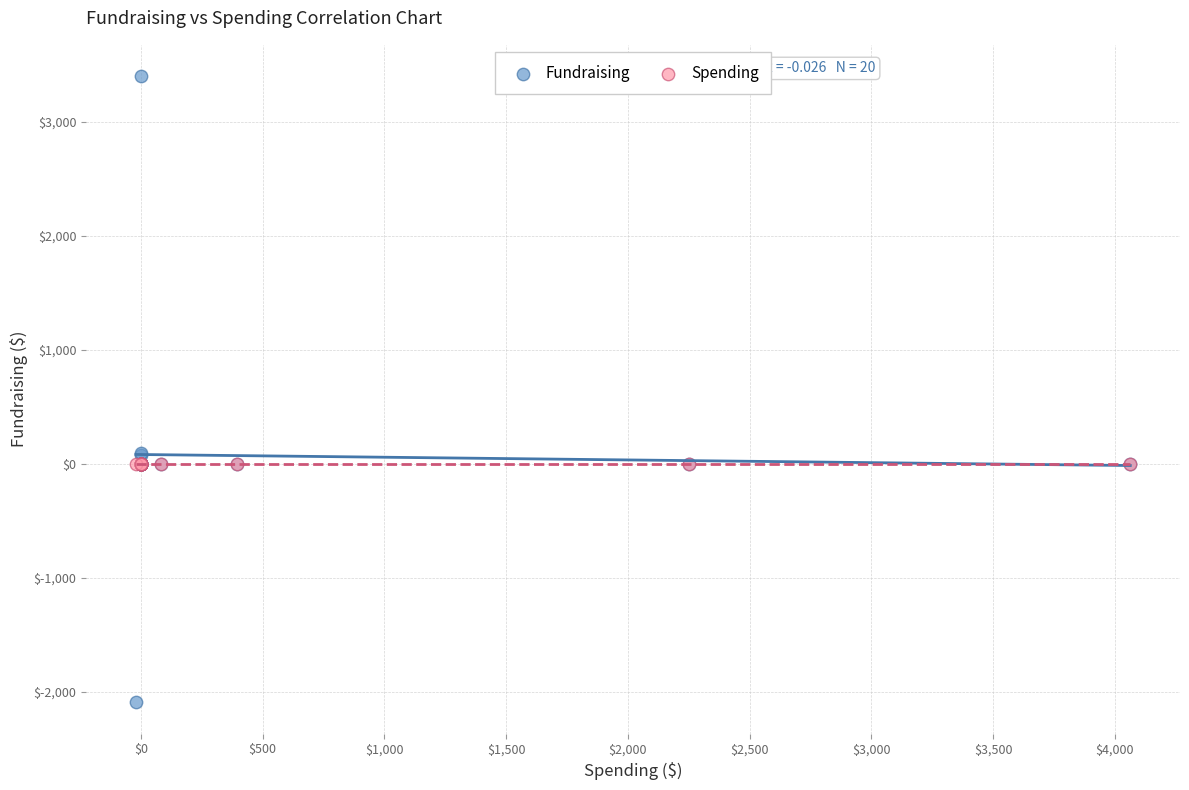

Which series reaches the minimum Y coordinate?

Fundraising